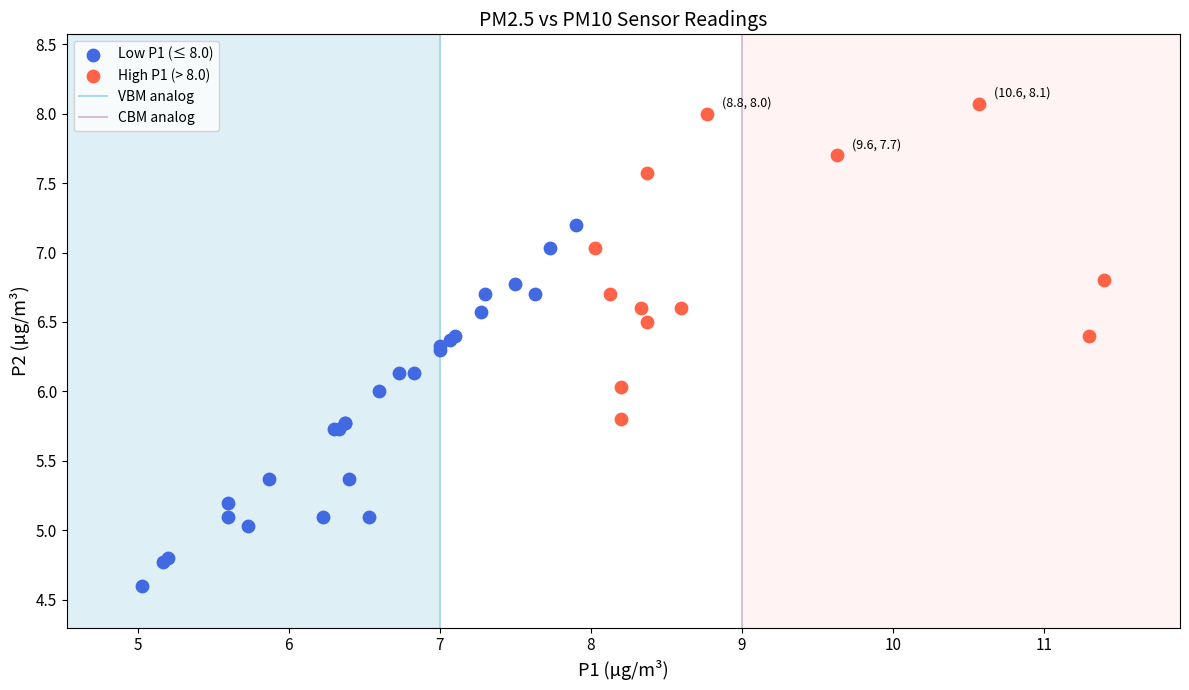

Which series reaches the minimum Y coordinate?

Low P1 (≤ 8.0)